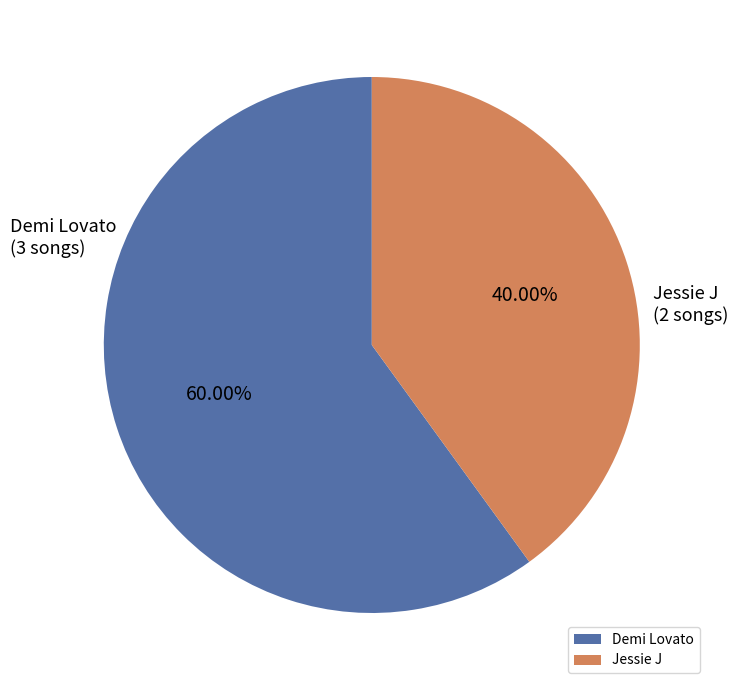

Does any single category account for the majority?

Yes